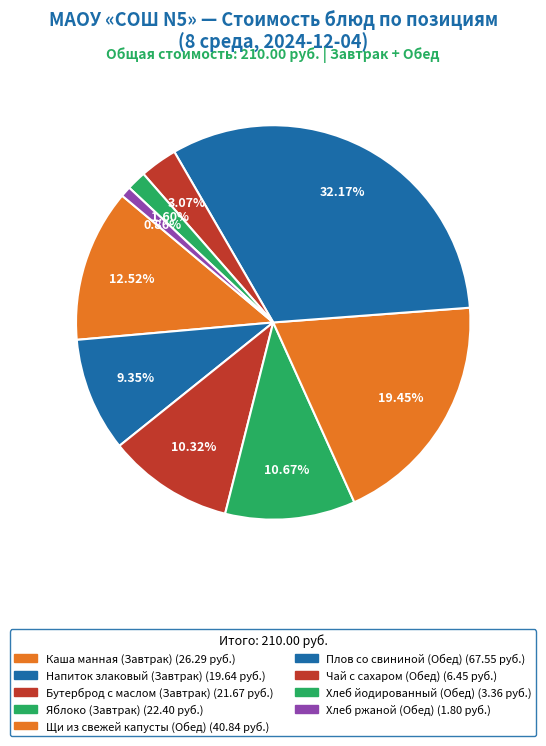

Count the number of slices in the pie.

9